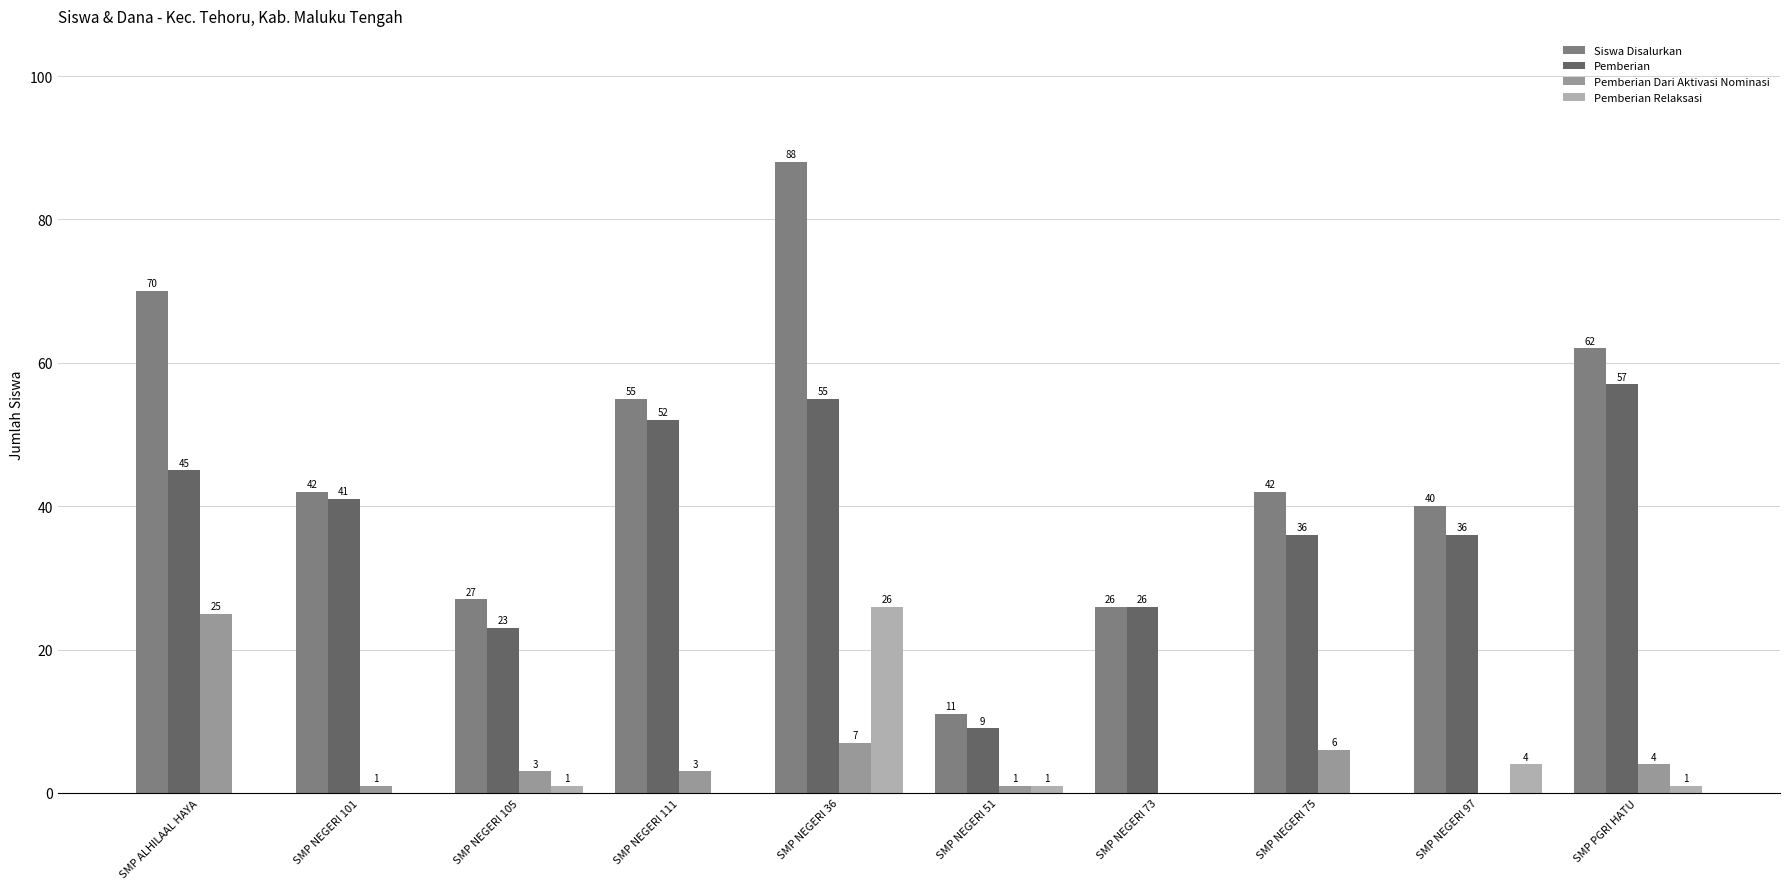

Reading left to right, what are all the values shown in this chart?

Siswa Disalurkan: SMP ALHILAAL HAYA=70	SMP NEGERI 101=42	SMP NEGERI 105=27	SMP NEGERI 111=55	SMP NEGERI 36=88	SMP NEGERI 51=11	SMP NEGERI 73=26	SMP NEGERI 75=42	SMP NEGERI 97=40	SMP PGRI HATU=62
Pemberian: SMP ALHILAAL HAYA=45	SMP NEGERI 101=41	SMP NEGERI 105=23	SMP NEGERI 111=52	SMP NEGERI 36=55	SMP NEGERI 51=9	SMP NEGERI 73=26	SMP NEGERI 75=36	SMP NEGERI 97=36	SMP PGRI HATU=57
Pemberian Dari Aktivasi Nominasi: SMP ALHILAAL HAYA=25	SMP NEGERI 101=1	SMP NEGERI 105=3	SMP NEGERI 111=3	SMP NEGERI 36=7	SMP NEGERI 51=1	SMP NEGERI 73=0	SMP NEGERI 75=6	SMP NEGERI 97=0	SMP PGRI HATU=4
Pemberian Relaksasi: SMP ALHILAAL HAYA=0	SMP NEGERI 101=0	SMP NEGERI 105=1	SMP NEGERI 111=0	SMP NEGERI 36=26	SMP NEGERI 51=1	SMP NEGERI 73=0	SMP NEGERI 75=0	SMP NEGERI 97=4	SMP PGRI HATU=1